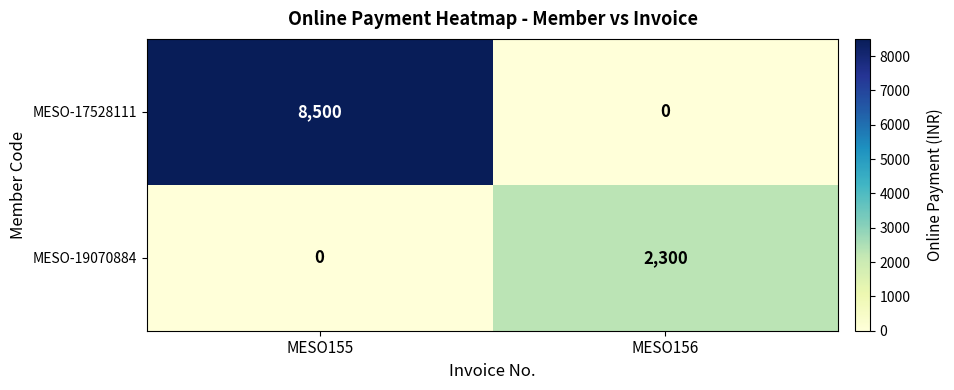

What is the sum of the MESO-17528111 values at MESO156 and MESO155?

8500